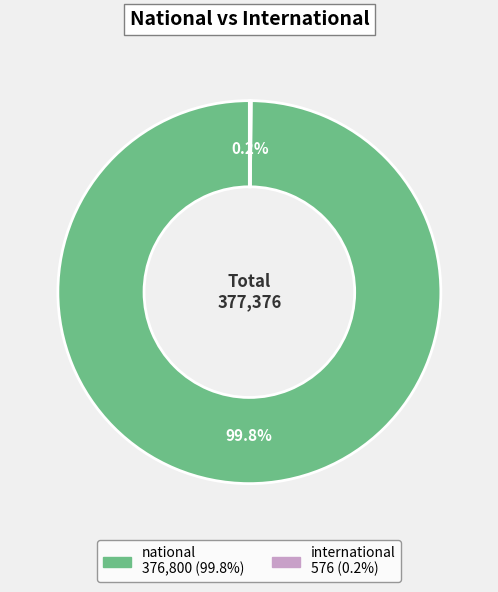

What portion of the pie excludes national?

0.2%